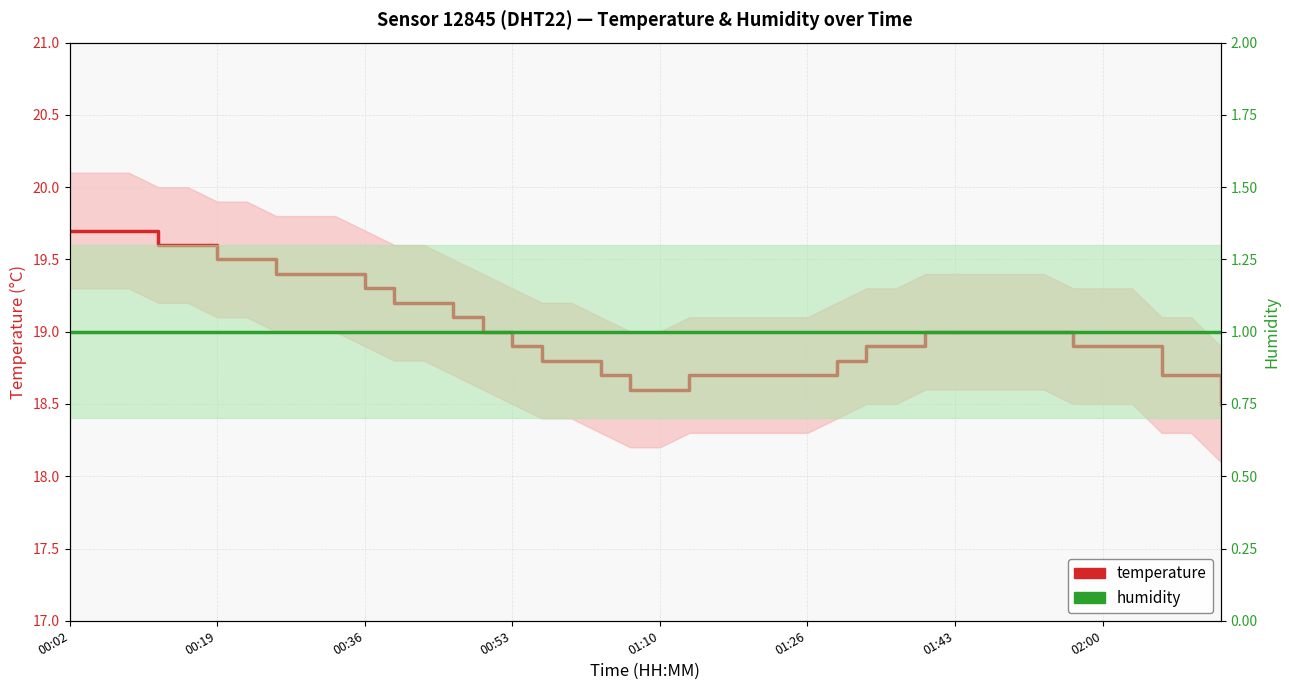

True or false: temperature has more than 2 interior local peaks.

False